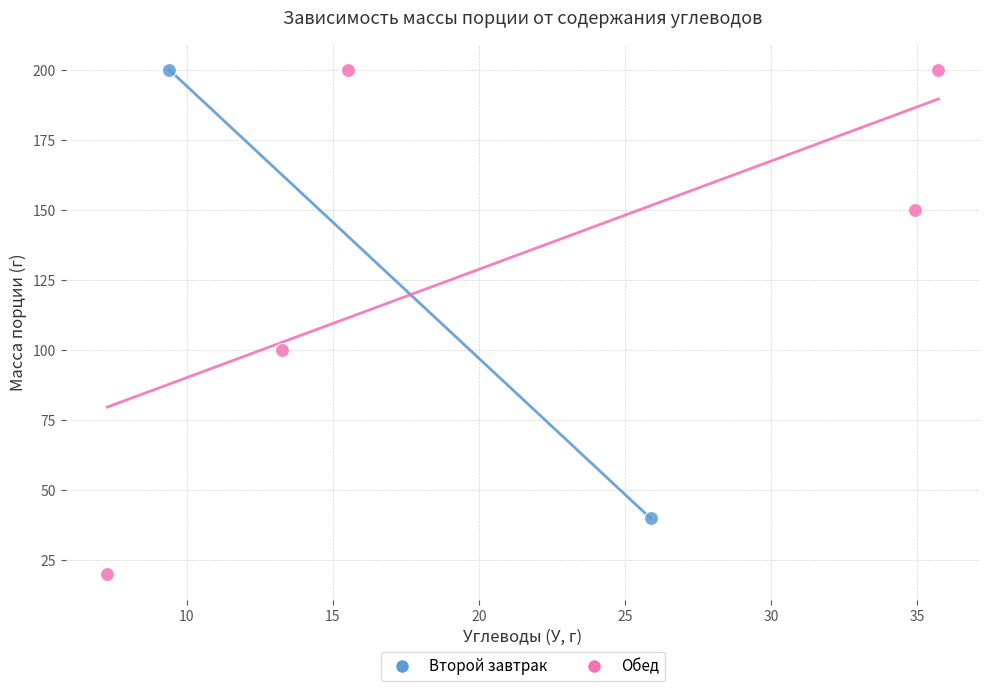

What are all the series names shown in the legend?

Второй завтрак, Обед